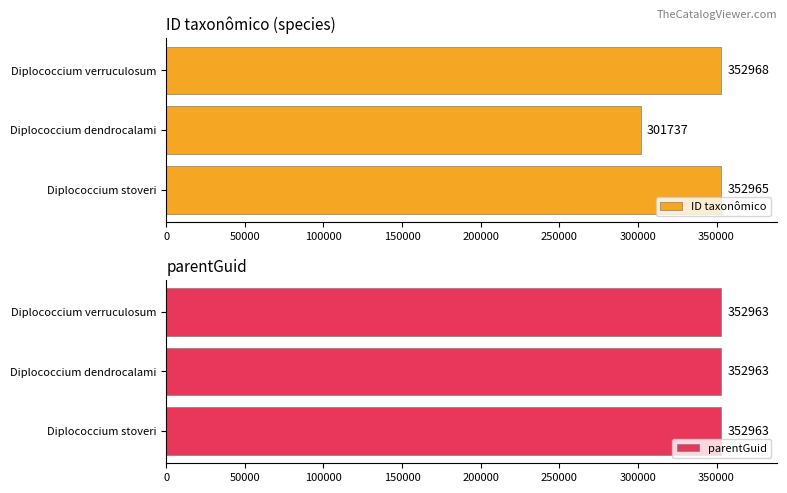

List the labels in order of ID taxonômico value, smallest first.

Diplococcium dendrocalami, Diplococcium stoveri, Diplococcium verruculosum